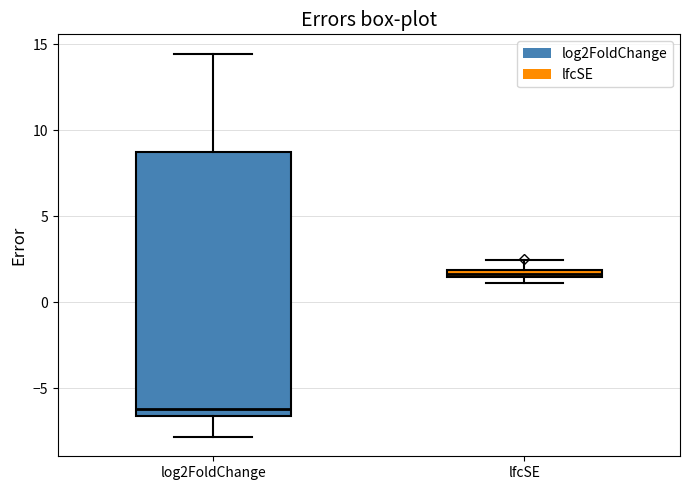

Where does the upper whisker of the box for lfcSE end on the y-axis? The values are not printed on the chart, so give them approximately, as read against the axis.

2.5